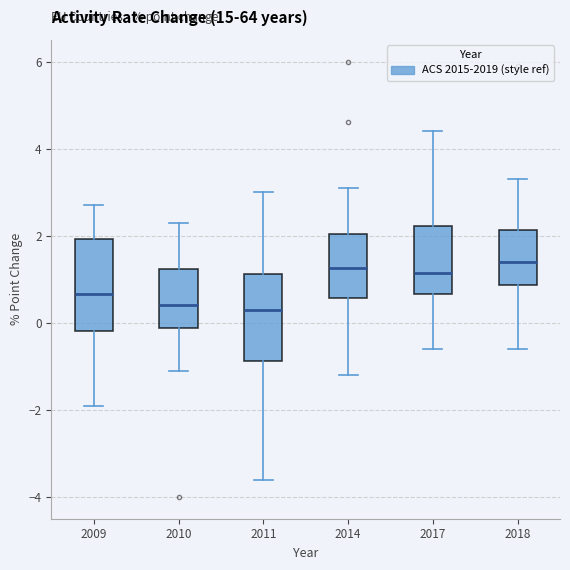

Reading left to right, transcribe this box plot: for each box, give where its median line is, the range the box spans, and where its two whiskers end, as read against the y-axis. The values are not printed on the chart, so give them approximately, as read against the axis.

2009: median 0.6, box -0.2 to 2.0, whiskers -1.8 to 2.8
2010: median 0.4, box -0.2 to 1.2, whiskers -1.0 to 2.4
2011: median 0.4, box -0.8 to 1.2, whiskers -3.6 to 3.0
2014: median 1.2, box 0.6 to 2.0, whiskers -1.2 to 3.2
2017: median 1.2, box 0.6 to 2.2, whiskers -0.6 to 4.4
2018: median 1.4, box 0.8 to 2.2, whiskers -0.6 to 3.4